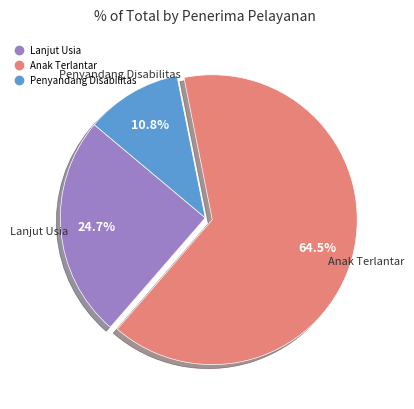

What is the smallest slice in the pie chart?

Penyandang Disabilitas